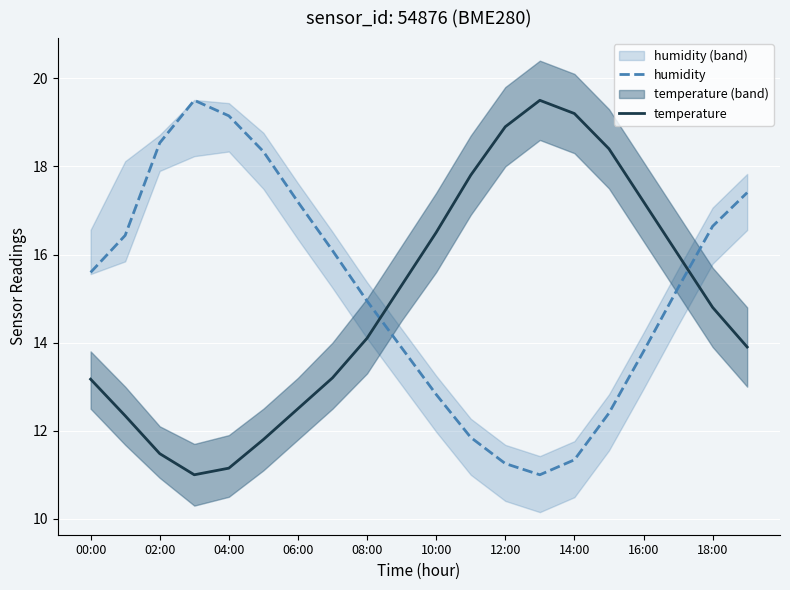

How many lines are shown in the chart?

2